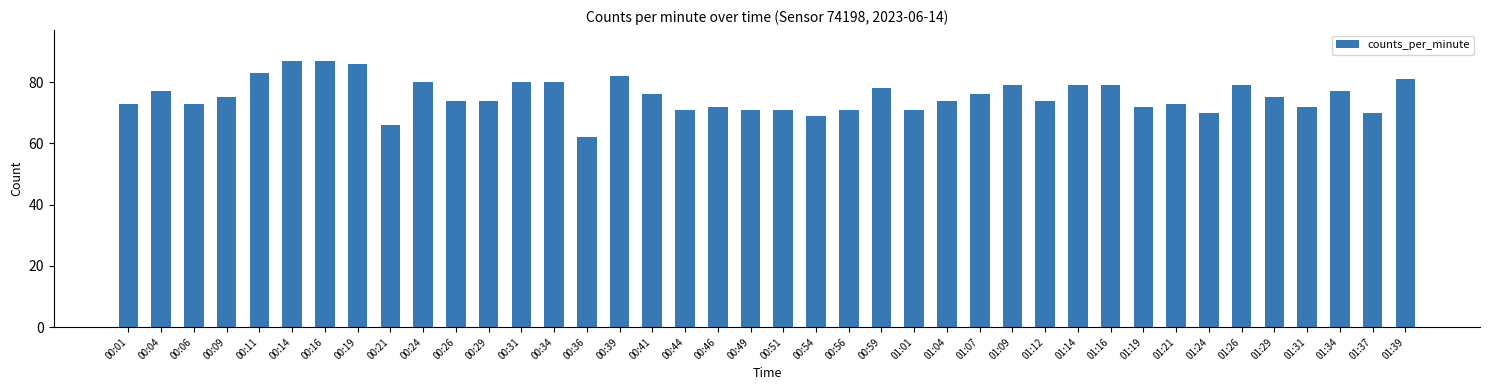

Does the chart contain any negative values?

No